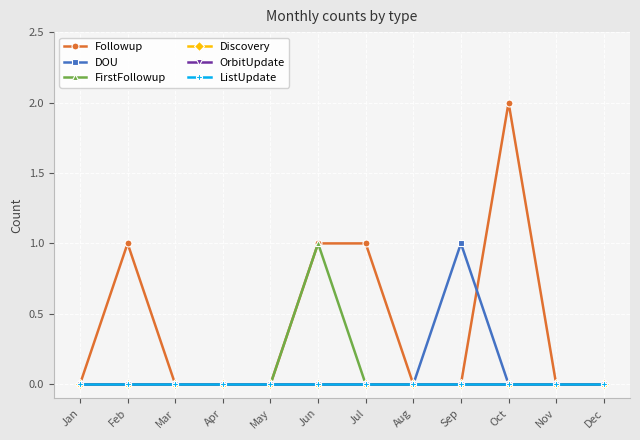

At Jan, list the series in order from smallest to largest.

Followup, DOU, FirstFollowup, Discovery, OrbitUpdate, ListUpdate